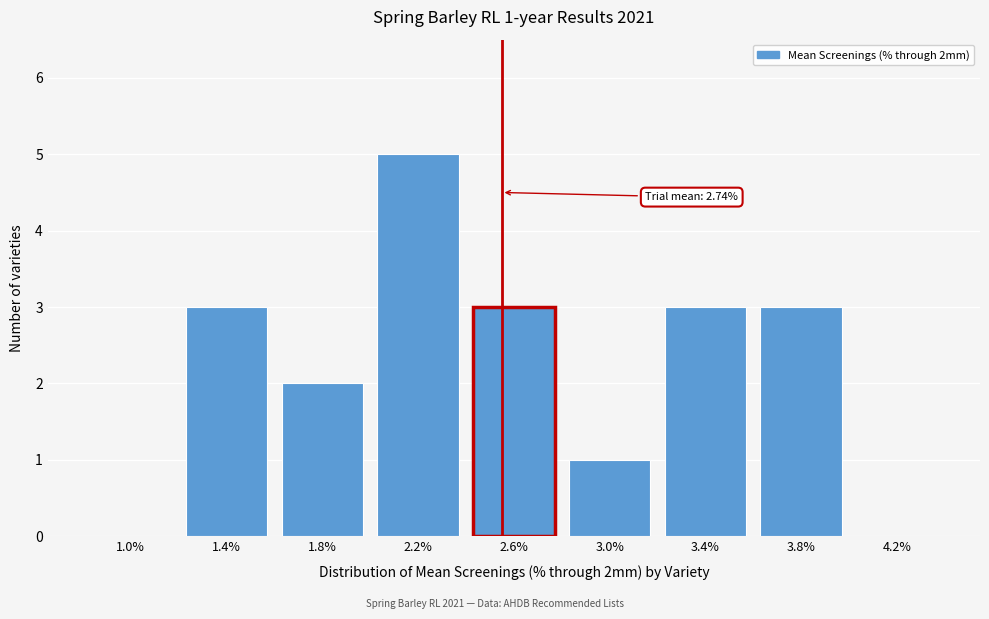

Reading right to left, list all the values displayed in this chart.

4.2%=0	3.8%=3	3.4%=3	3.0%=1	2.6%=3	2.2%=5	1.8%=2	1.4%=3	1.0%=0